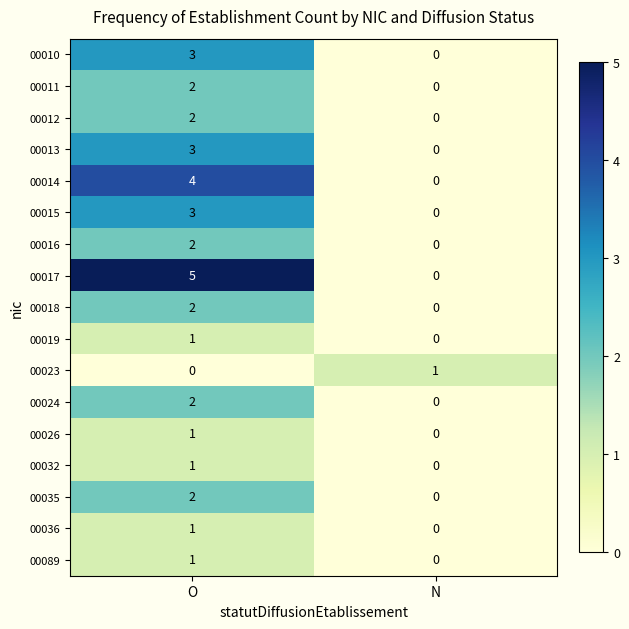

What is the difference between the maximum and minimum values in the 00013 series?

3